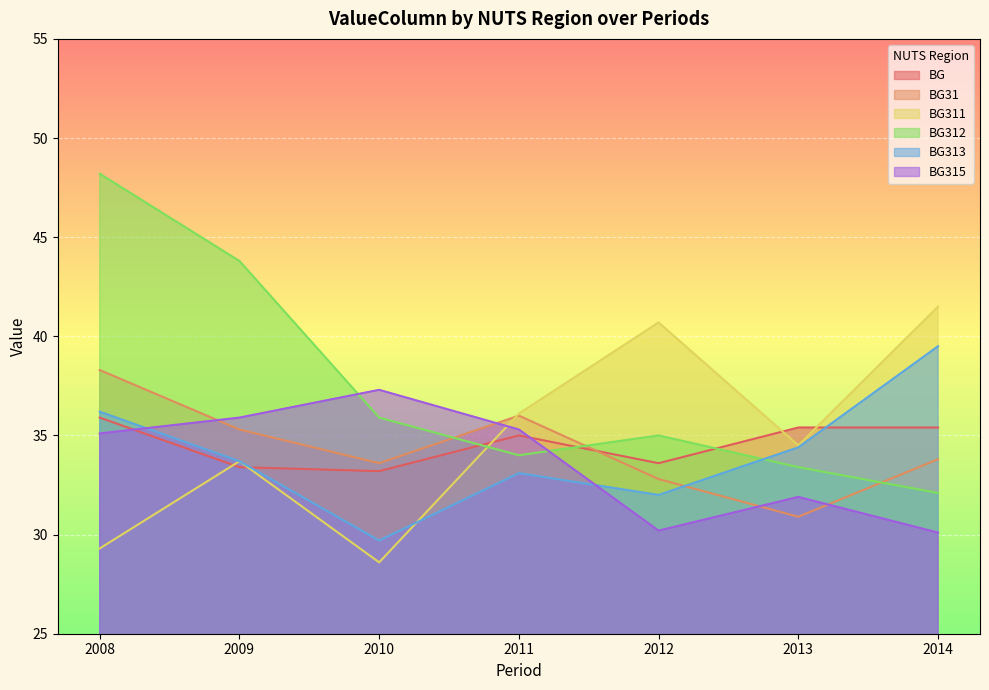

At which label does BG311 first exceed 34?

2011